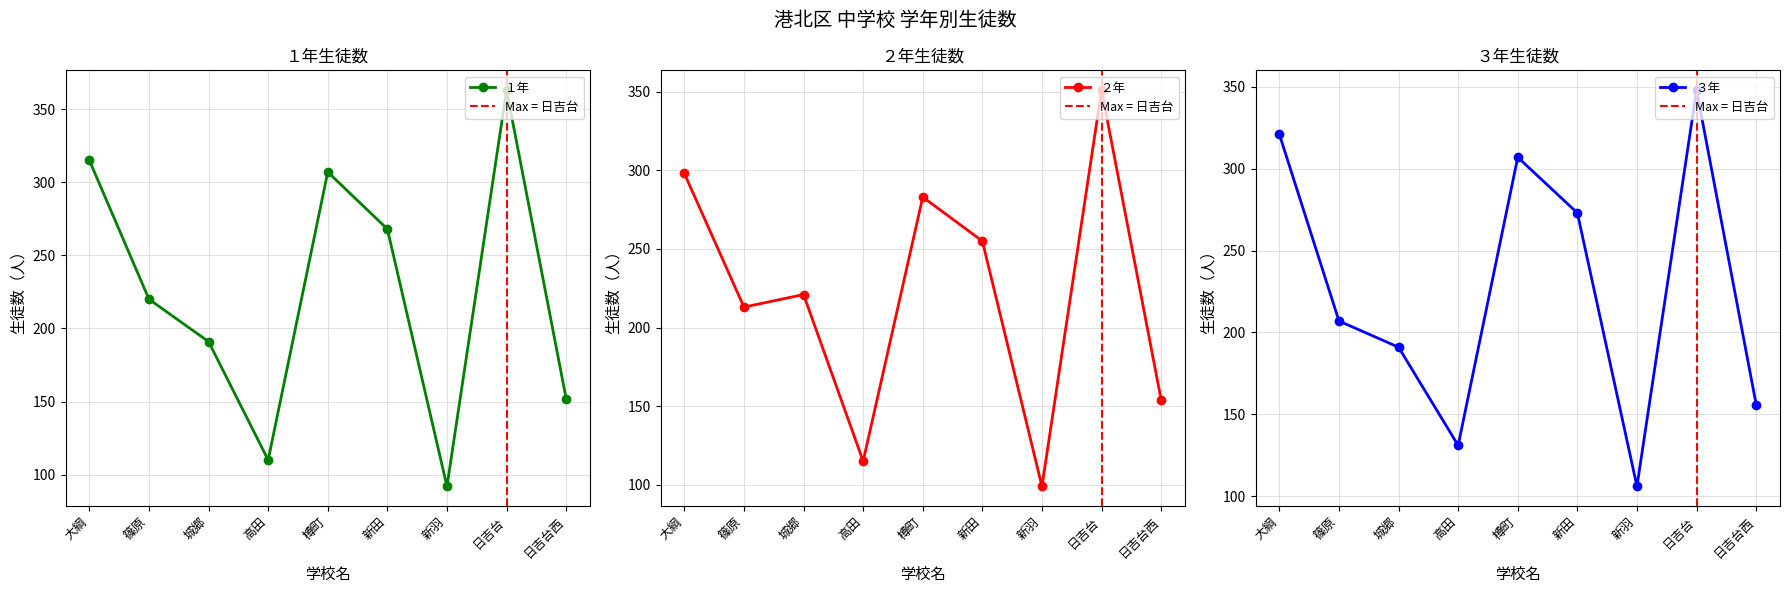

What is the difference between the １年 values at 篠原 and 日吉台西?

68